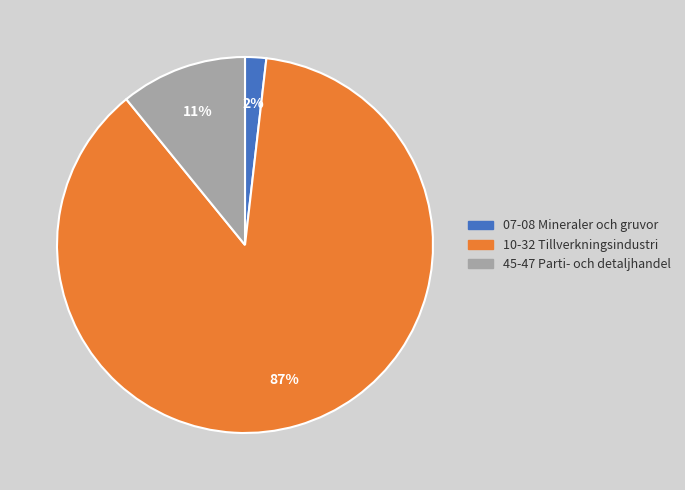

The 45-47 Parti- och detaljhandel slice represents 11% of the pie. True or false?

True